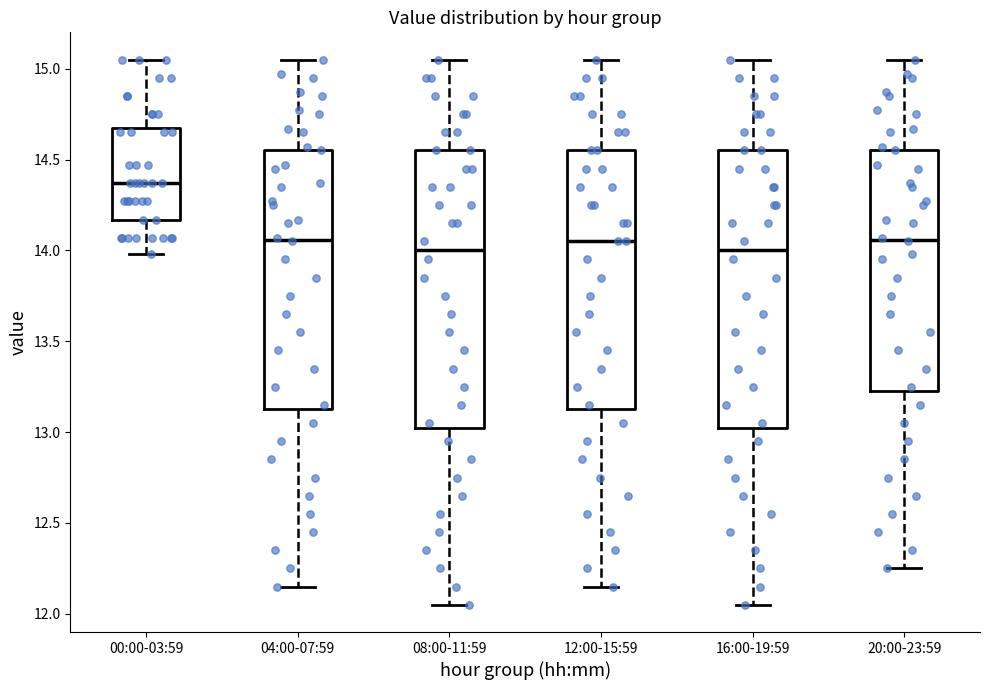

Which box has the highest median line?

00:00-03:59